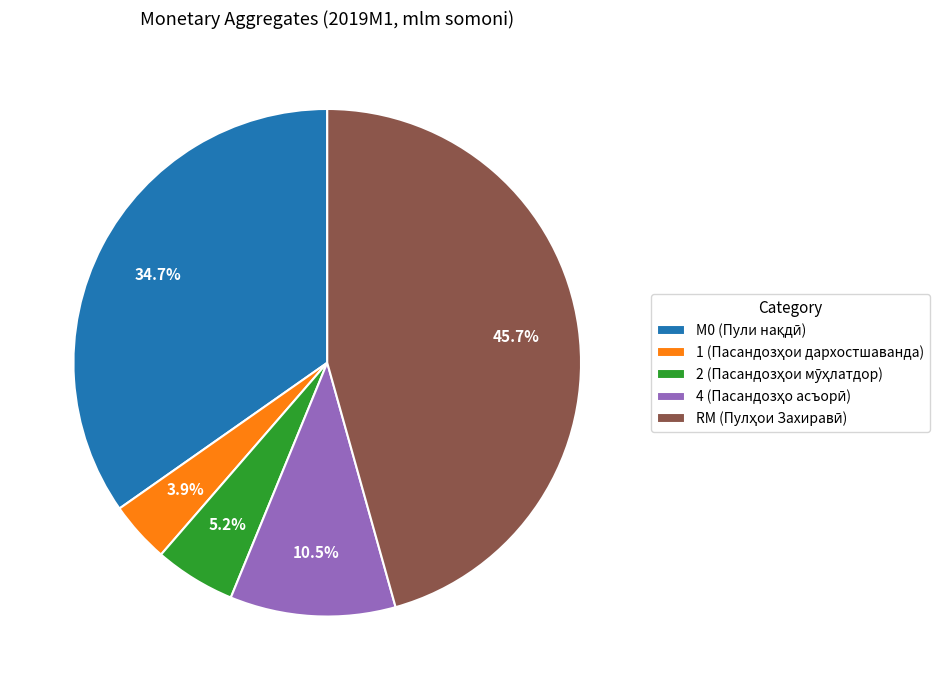

Does any single category account for the majority?

No